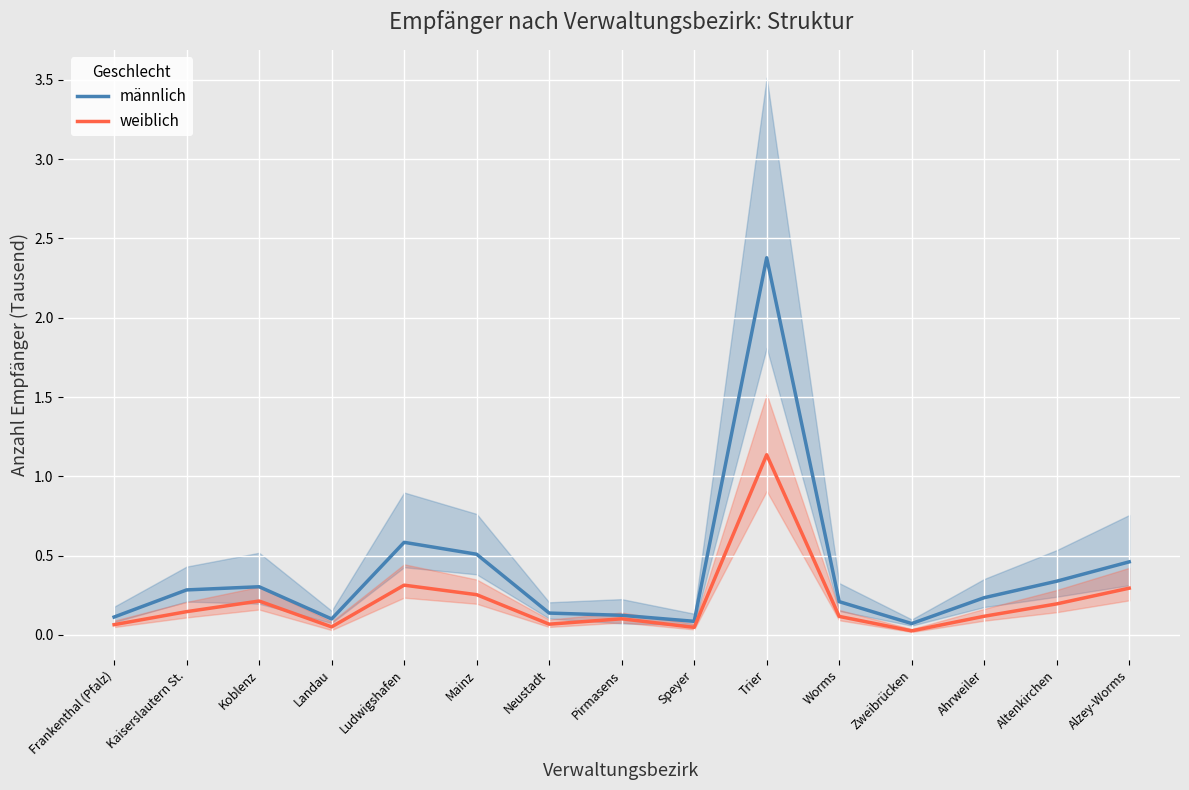

Which has a higher value, Frankenthal (Pfalz) or Mainz?

Mainz